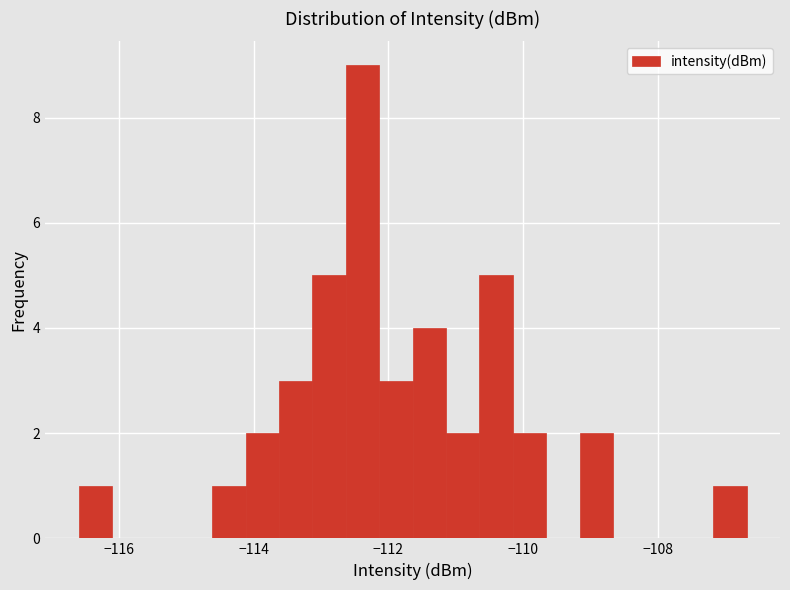

Read against the x-axis, roughly where is the centre of the tallest bar?

-112.4